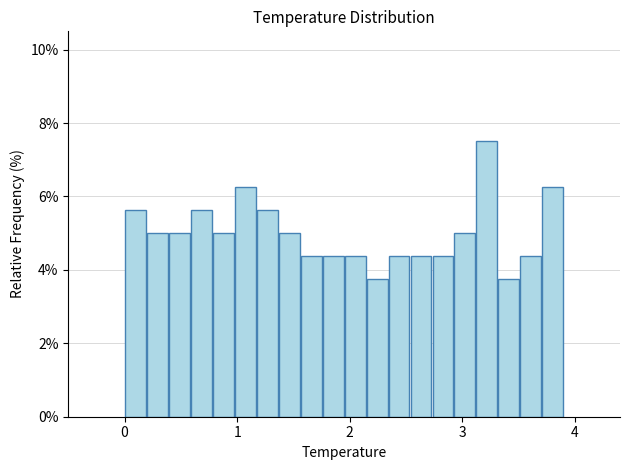

Read against the x-axis, roughly where is the centre of the tallest bar?

3.2